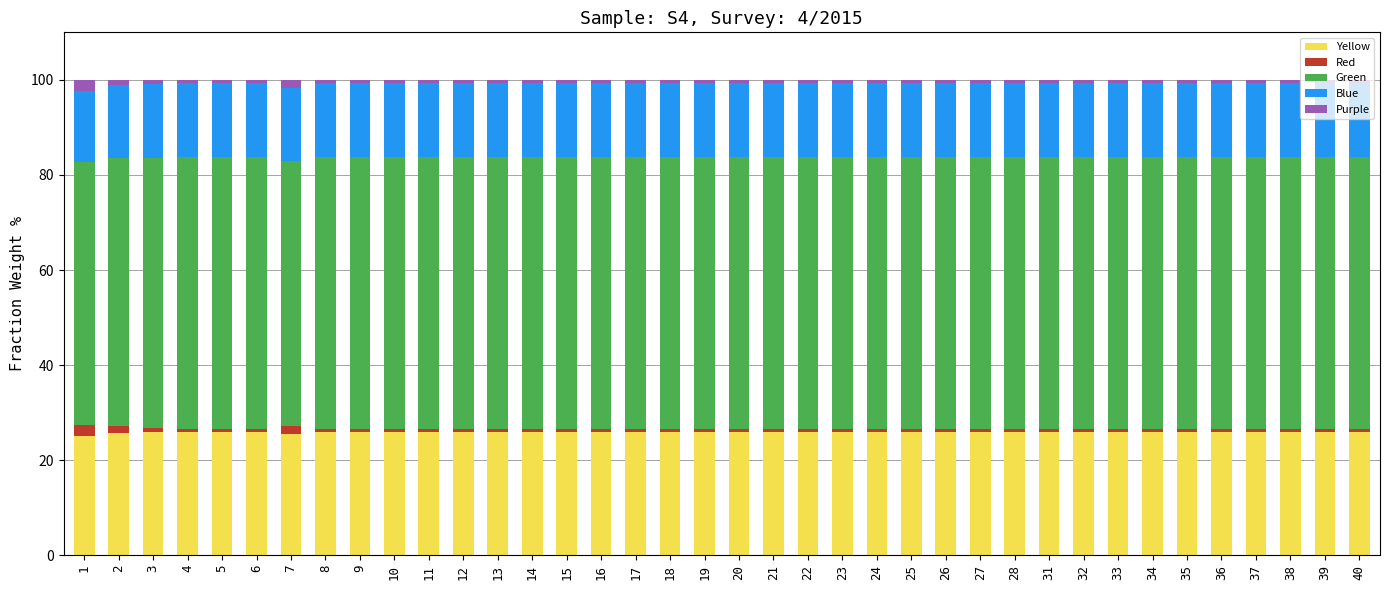

What is the lowest value of the Yellow series?

25.1